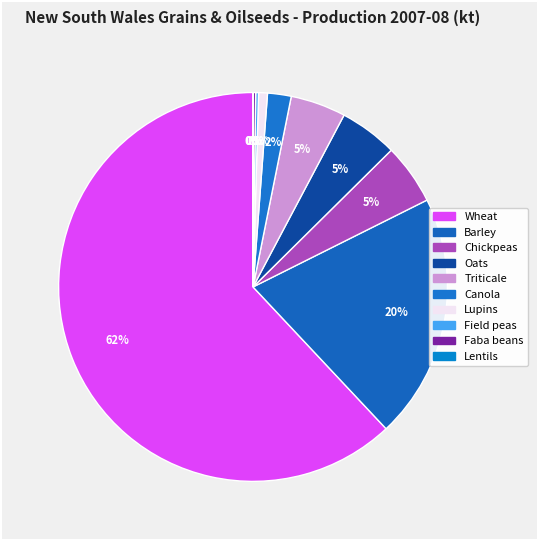

The Lupins slice represents 14% of the pie. True or false?

False